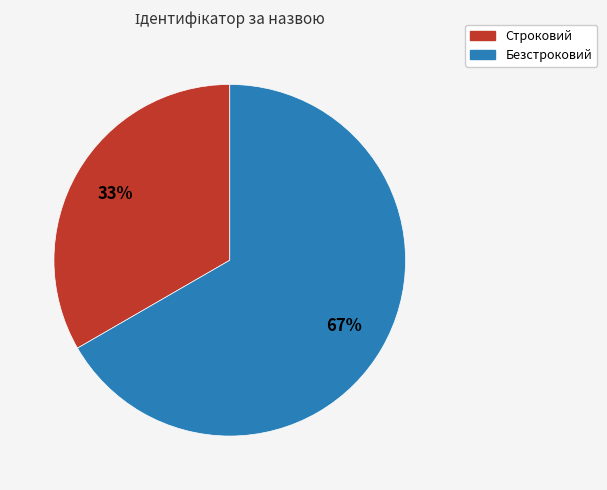

What percentage is the Безстроковий slice, to the nearest percent?

67%